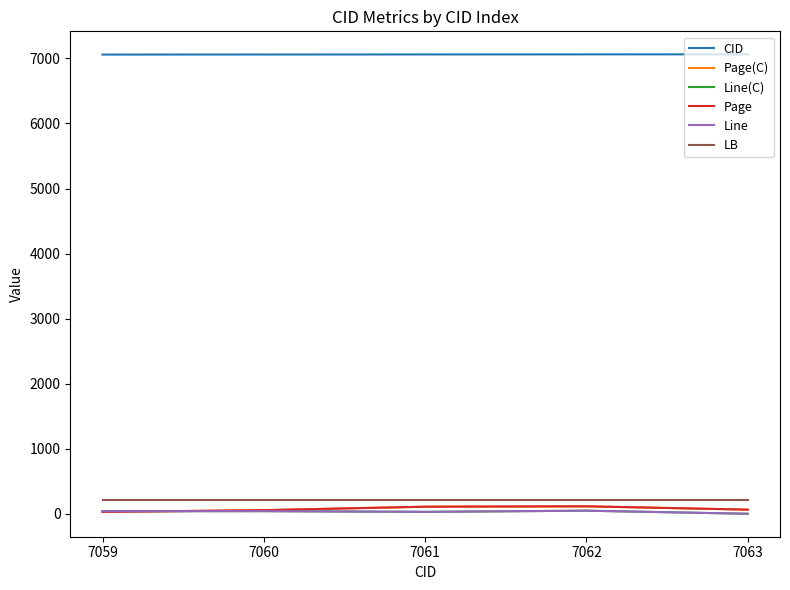

In Line(C), how many points are lower than both neighbors (excluding endpoints)?

1